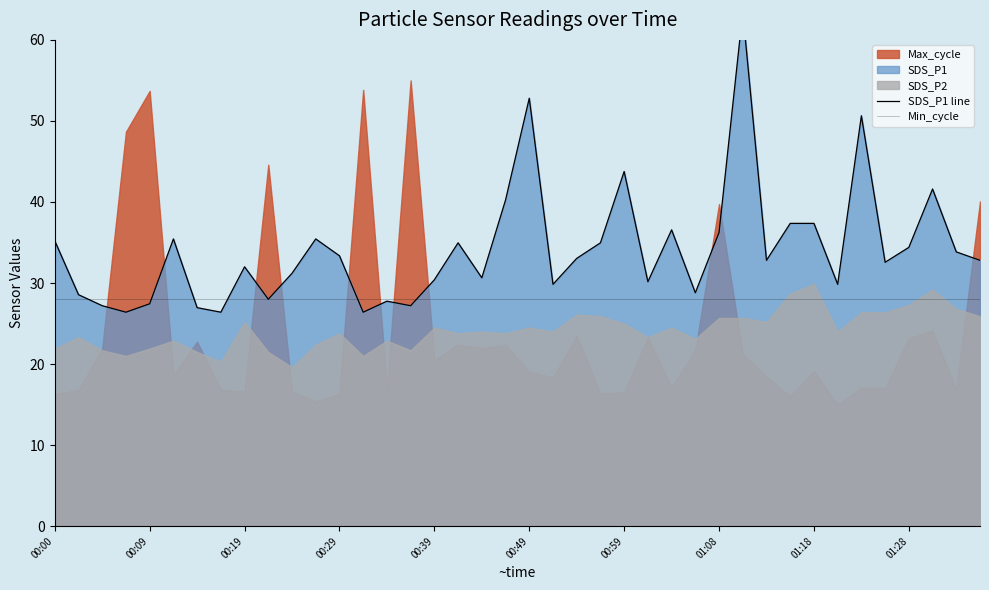

True or false: Min_cycle has more than 0 interior local peaks.

False